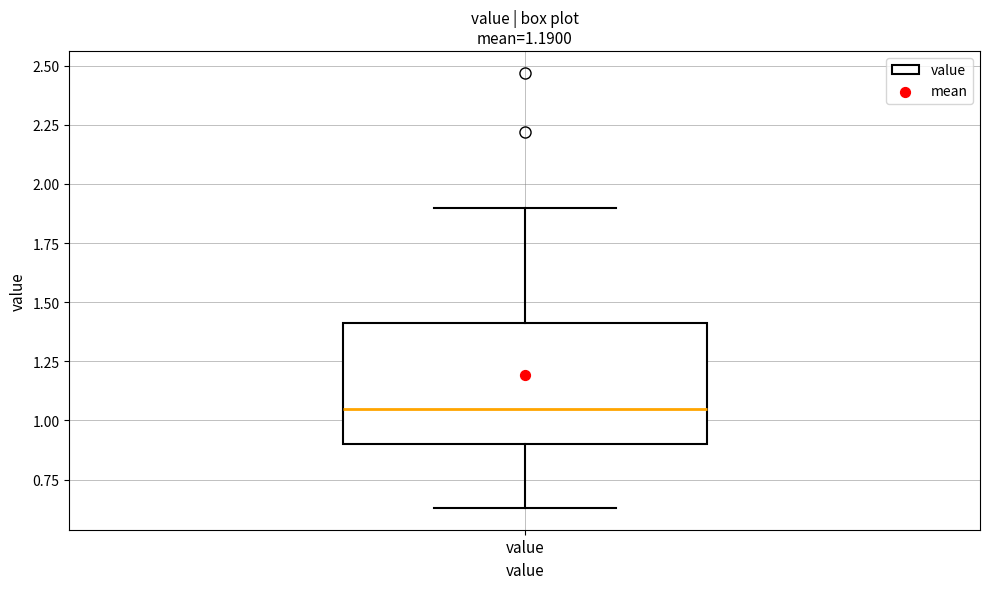

Read this box plot against the y-axis: the position of the median line, the range covered by the box, and the ends of both whiskers. The values are not printed on the chart, so give them approximately, as read against the axis.

median 1.05, box 0.90 to 1.40, whiskers 0.65 to 1.90